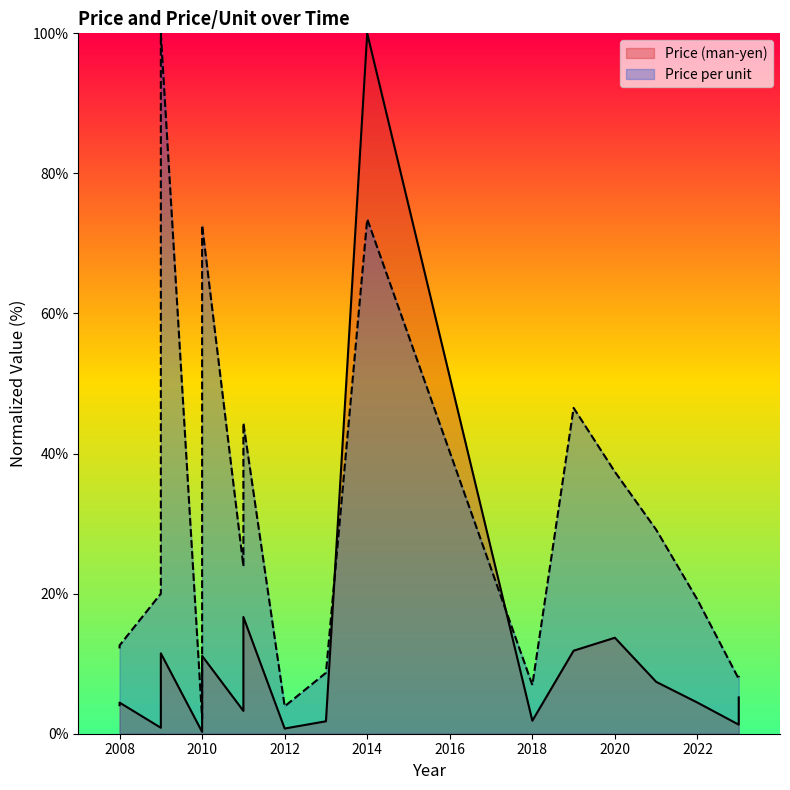

What is the sum of the values at 2010 and 2023?

5.4